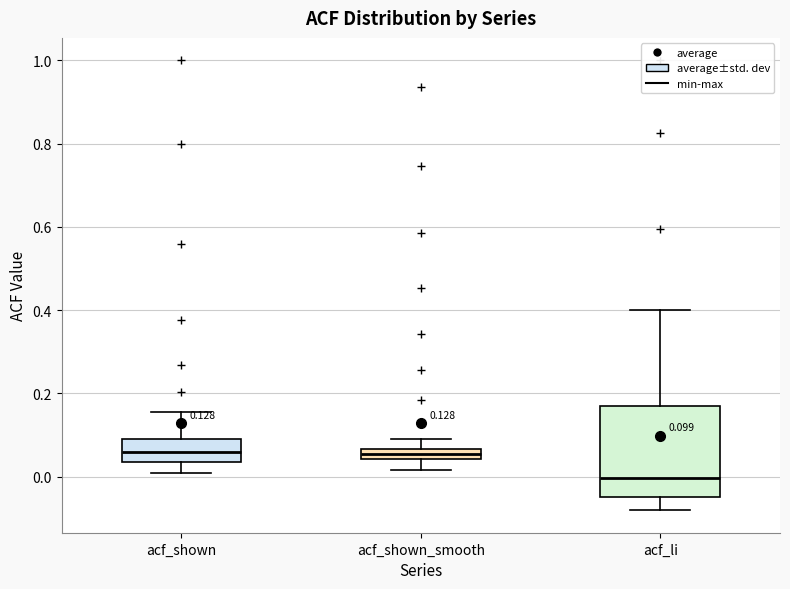

Comparing the boxes themselves (not the whiskers), which one is the tallest?

acf_li